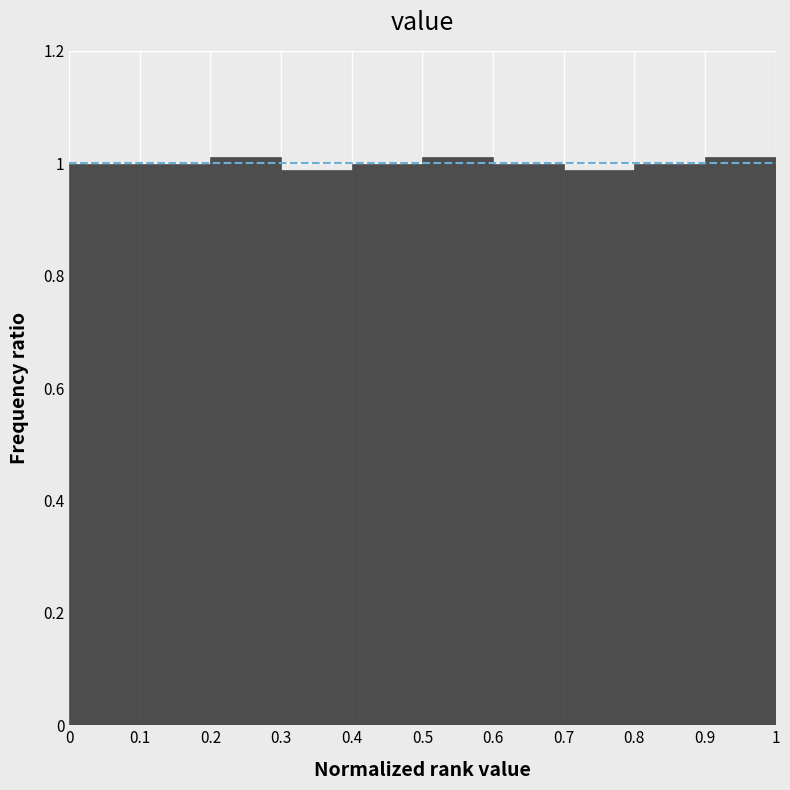

Reading left to right, list every bar in this chart as the range it spans on the x-axis followed by its height. The values are not printed on the chart, so give them approximately, as read against the axis.

0 to 0.1: 1.00
0.1 to 0.2: 1.00
0.2 to 0.3: 1.02
0.3 to 0.4: 0.98
0.4 to 0.5: 1.00
0.5 to 0.6: 1.02
0.6 to 0.7: 1.00
0.7 to 0.8: 0.98
0.8 to 0.9: 1.00
0.9 to 1: 1.02